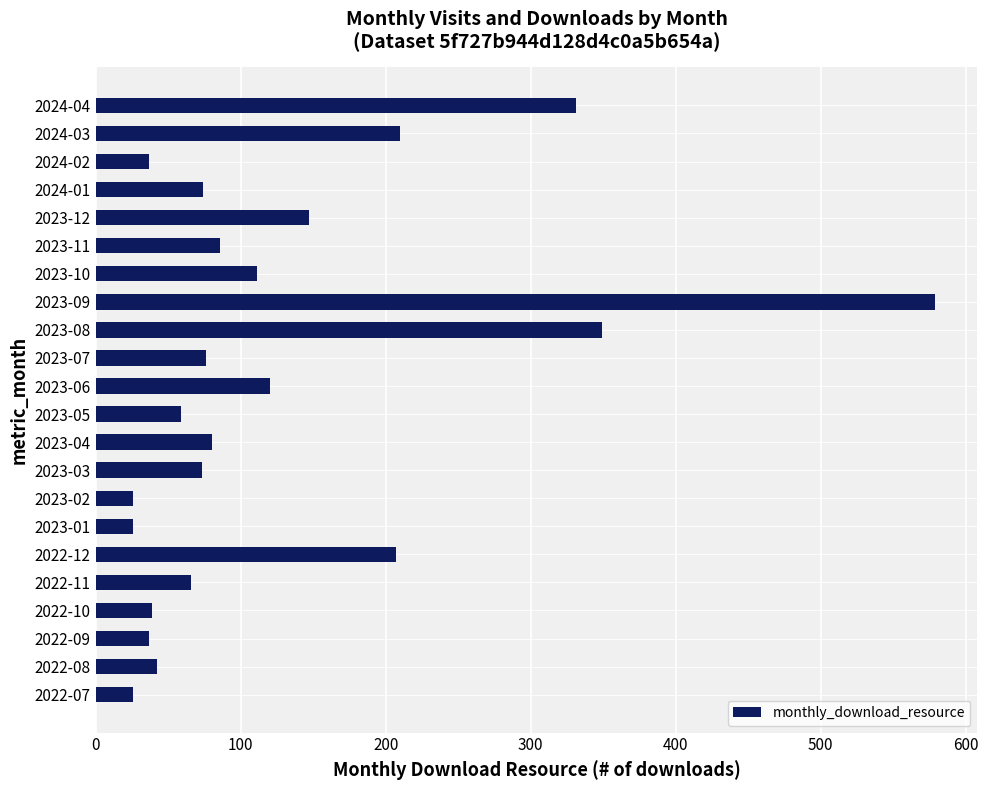

What is the average value?

127